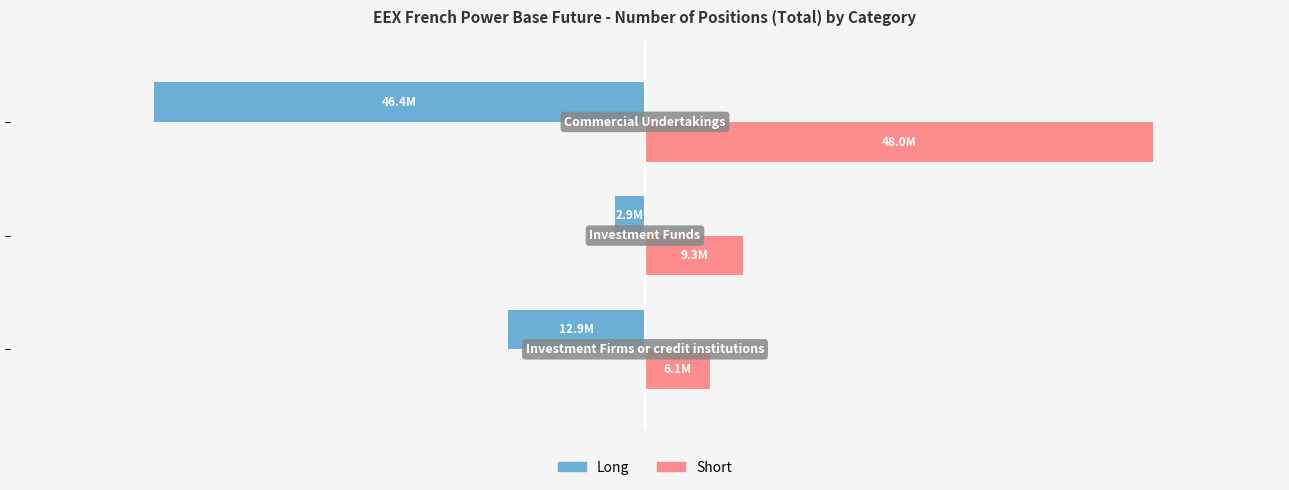

What are all the series names shown in the legend?

Long, Short